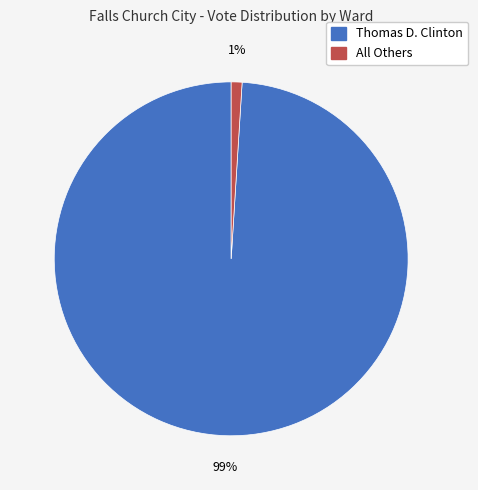

Does any single category account for the majority?

Yes